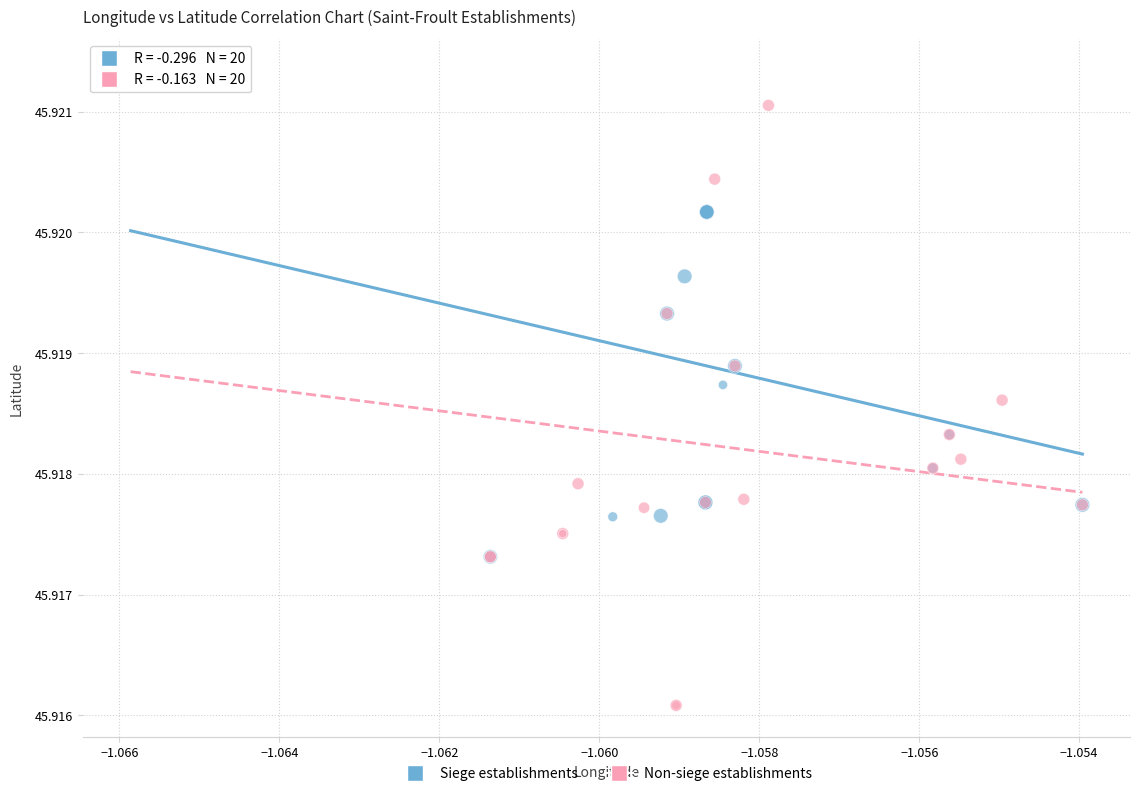

Which series reaches the minimum Y coordinate?

Non-siege establishments